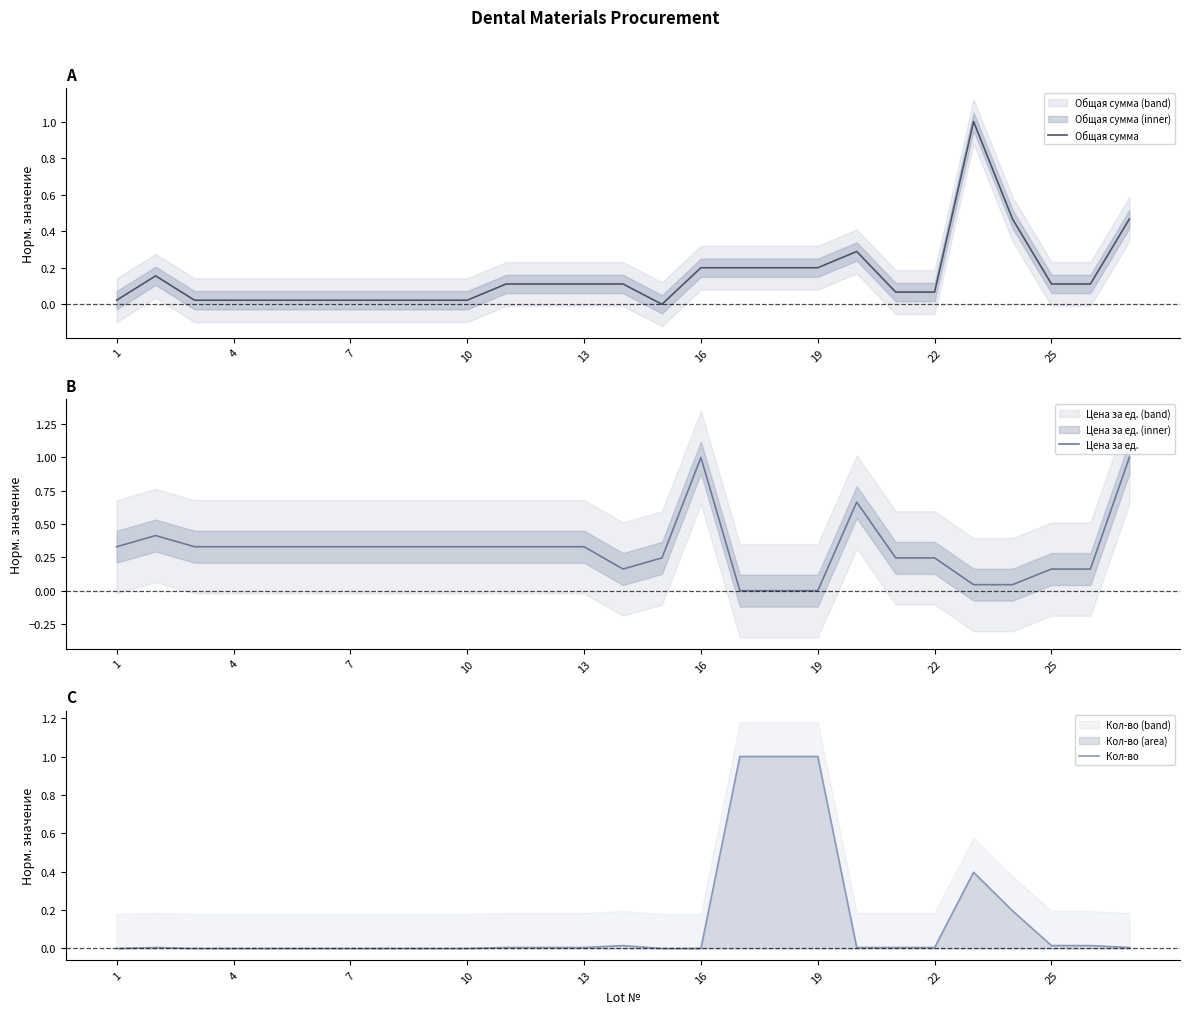

Is it true that Общая сумма equals 0.1 at 25?

True